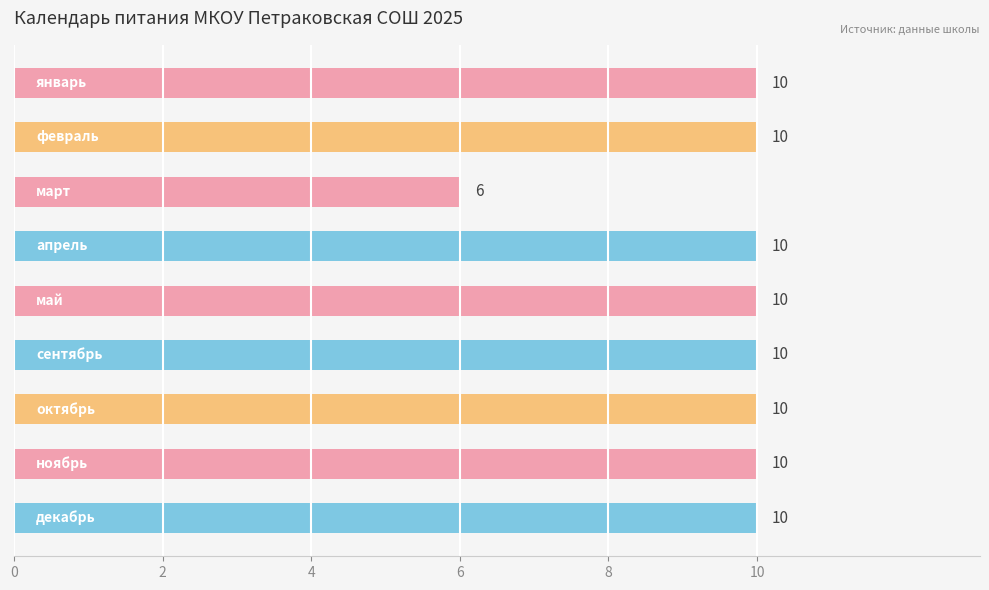

How many values are between 10 and 11?

8